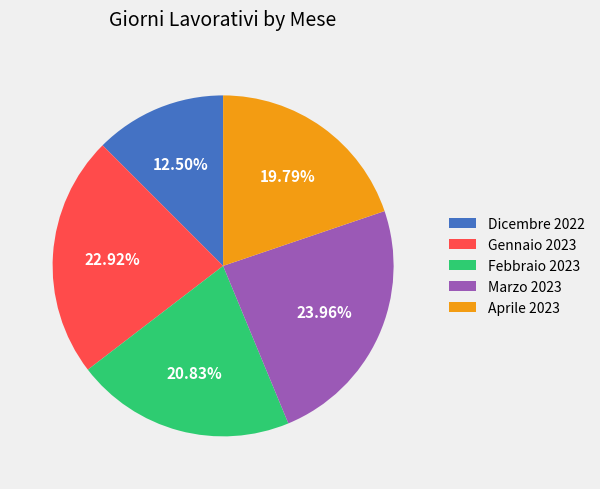

Which category has the smallest portion of the pie?

Dicembre 2022